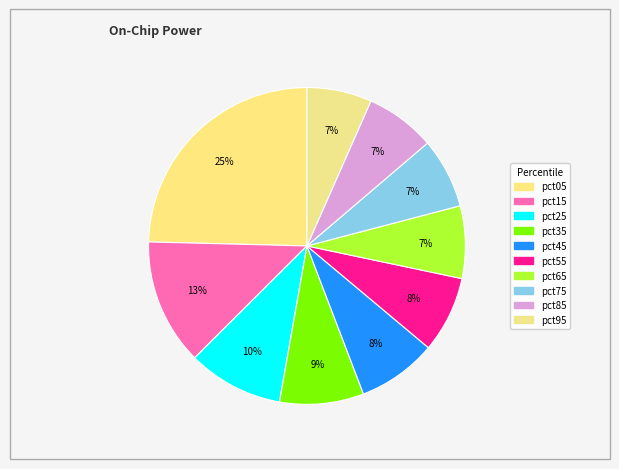

How many segments does this pie chart have?

10